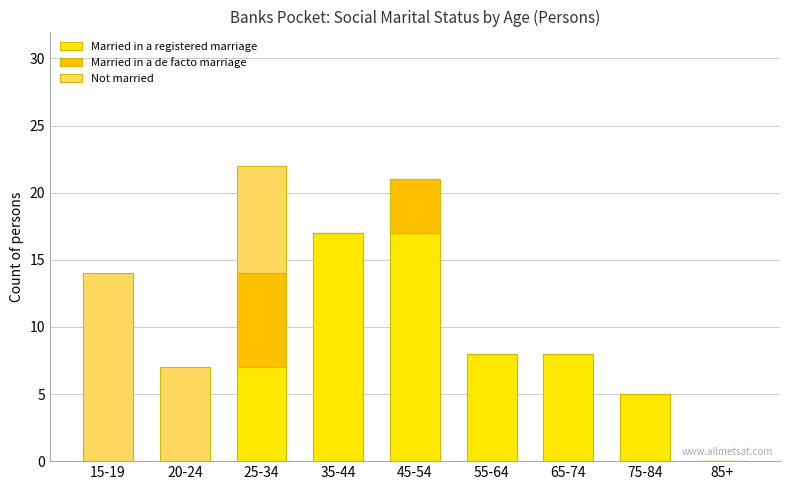

What is the sum of the Married in a registered marriage values at 45-54 and 15-19?

17